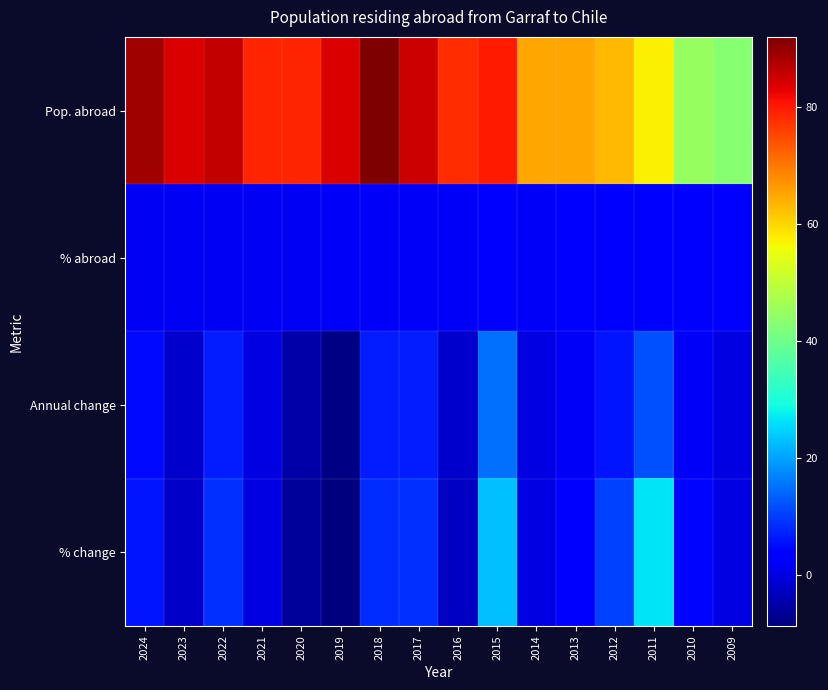

What is the spread (max minus min) of values at 2024?

87.3